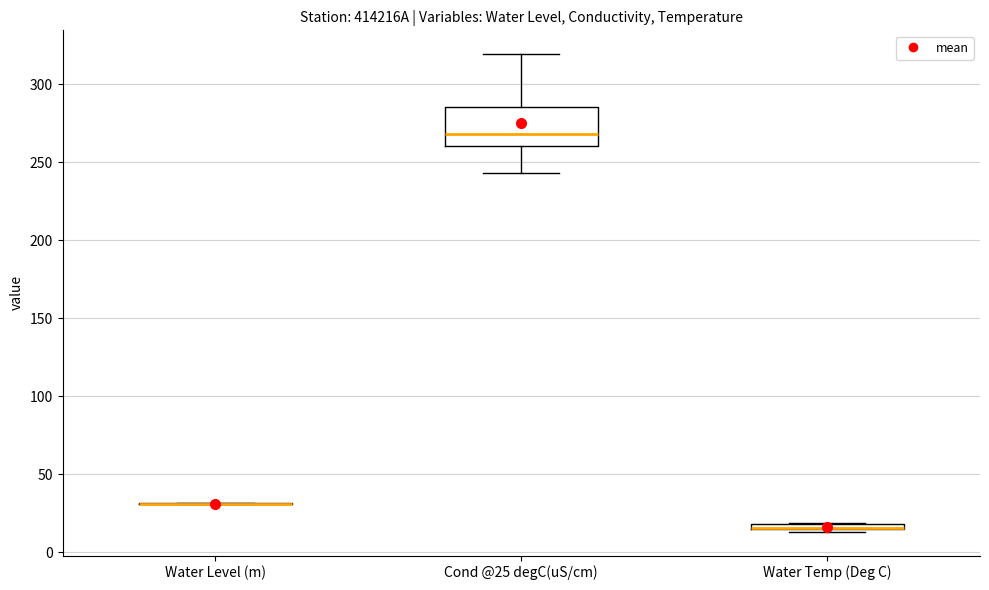

Which box is the tallest, from its lower edge to its upper edge?

Cond @25 degC(uS/cm)